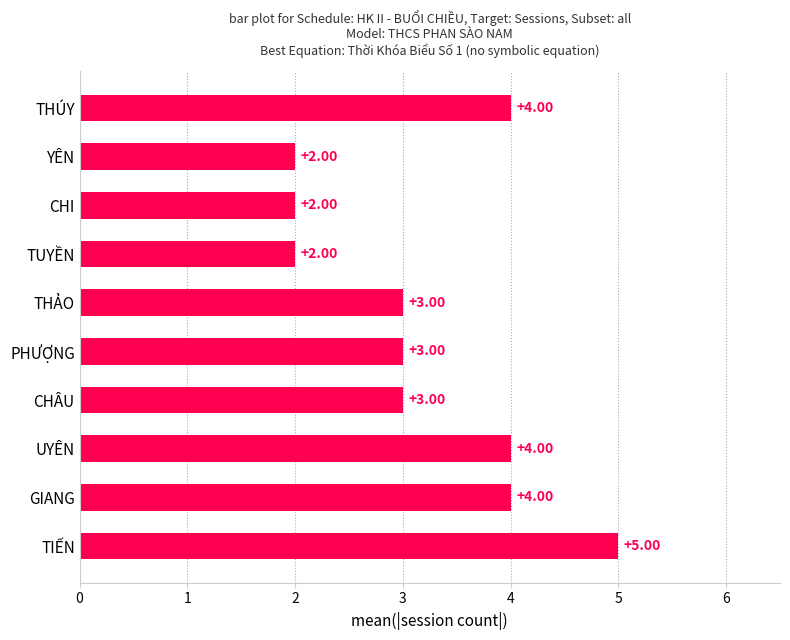

What is the maximum value shown in the chart?

5